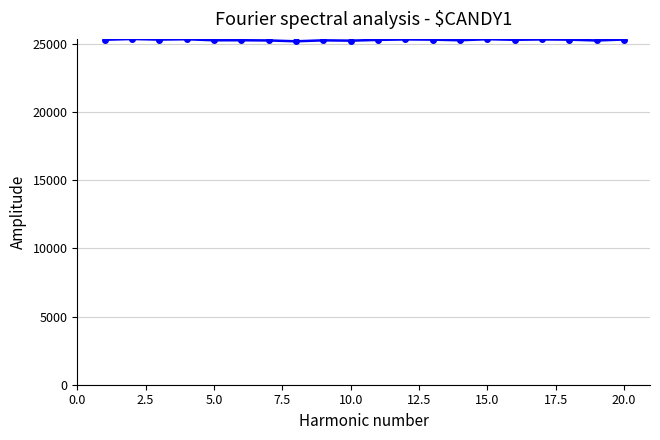

What is the sum of all values?

505478